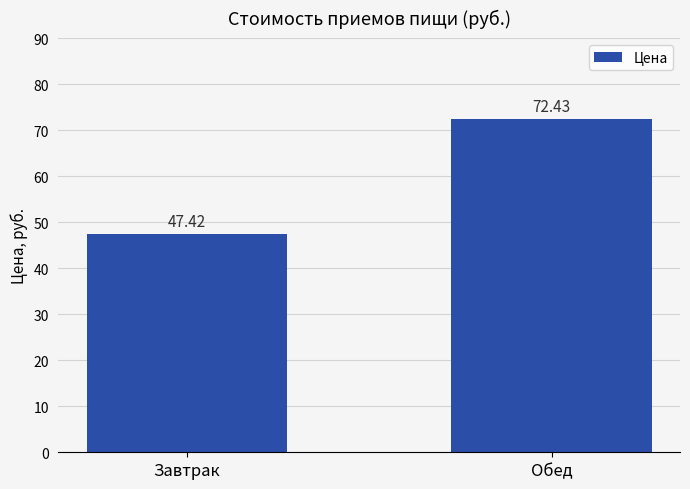

What is the difference between the values at Обед and Завтрак?

25.0